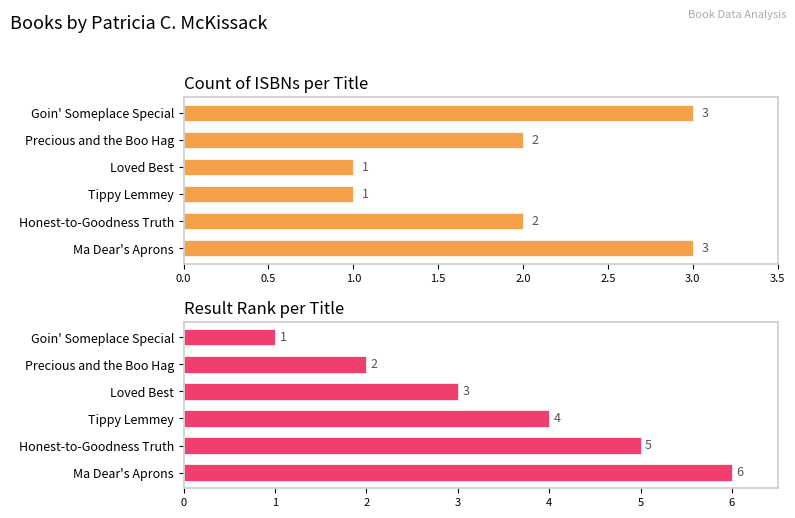

Between Loved Best and Ma Dear's Aprons, which series saw the biggest shift?

Result (Rank)